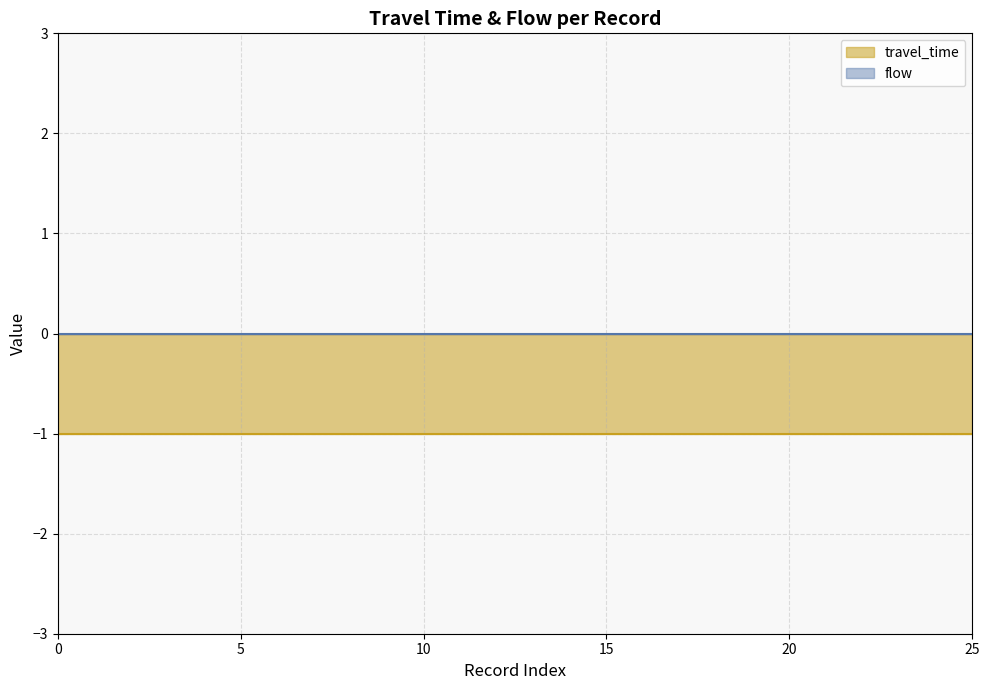

What are all the series names shown in the legend?

travel_time, flow